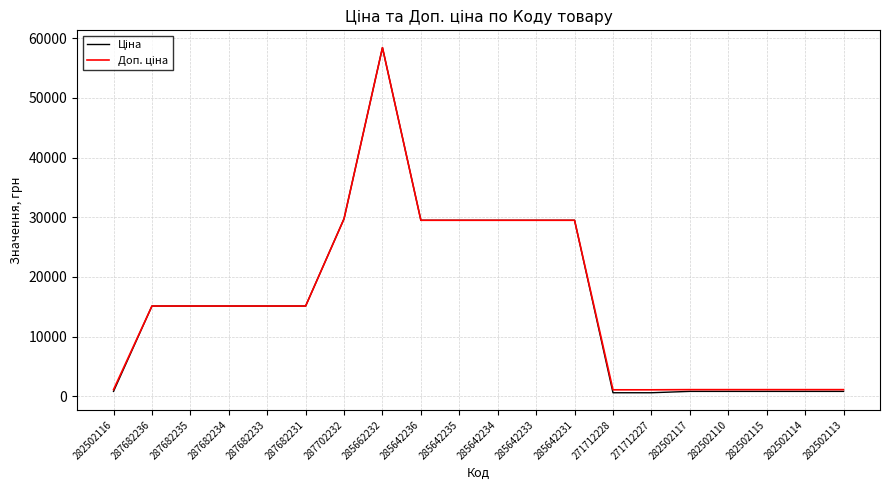

What is the total value across all series at 287682235?

30240.0